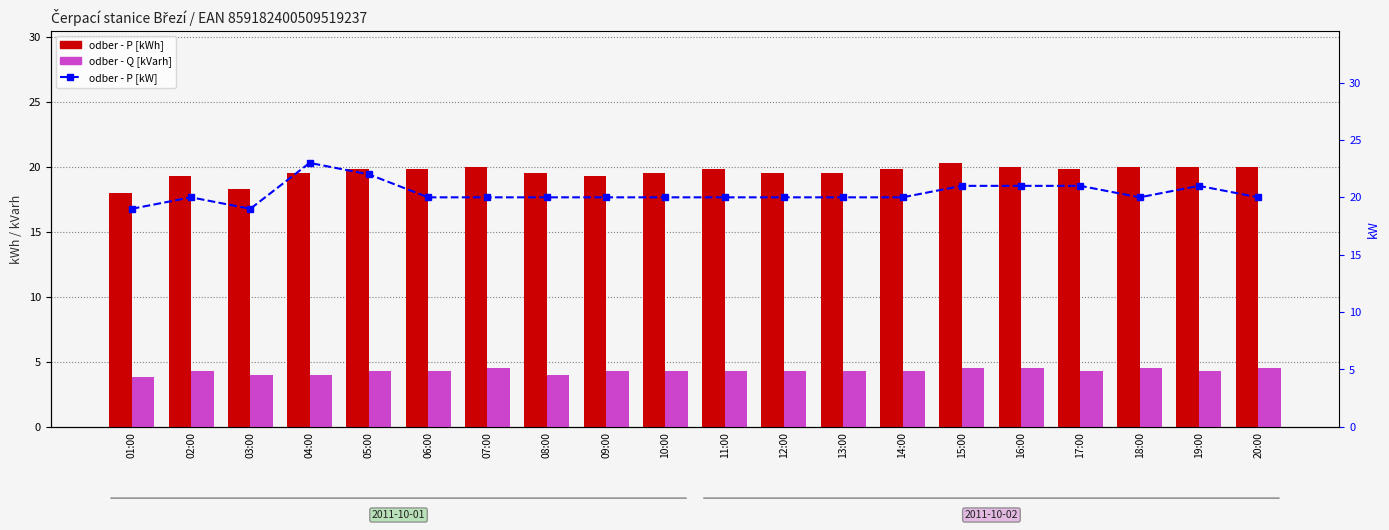

What is the label of the 8th bar from the left?

08:00